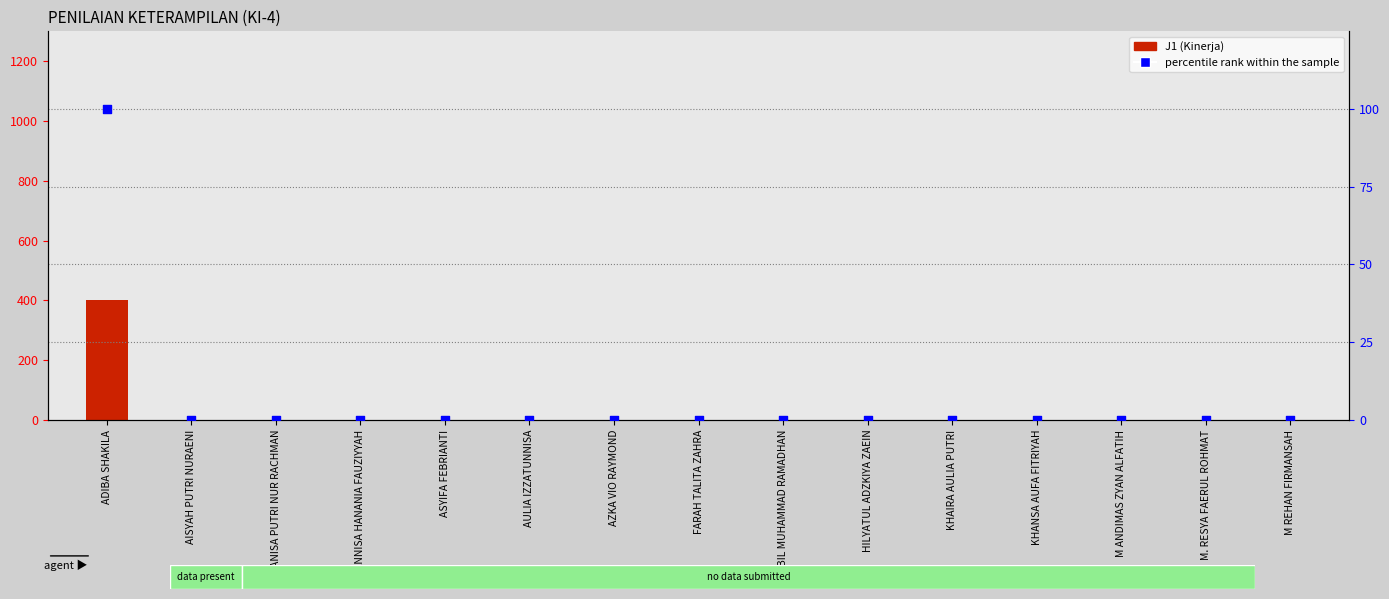

What are all the series names shown in the legend?

J1 (Kinerja), percentile rank within the sample